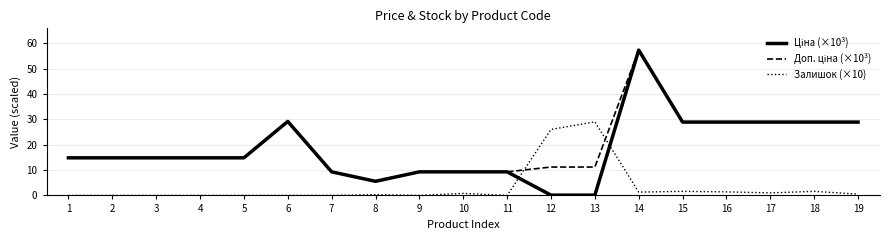

At which category is the sum across all series the highest?

14